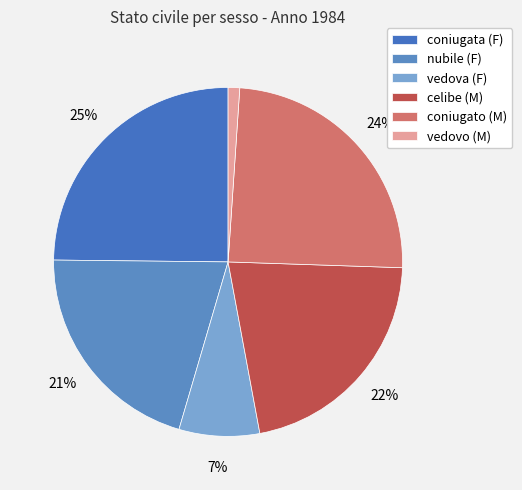

Combined, what portion of the pie is vedovo (M) and nubile (F)?

21.7%